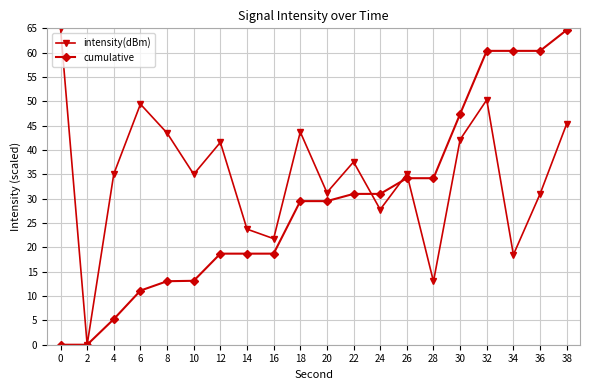

What are all the series names shown in the legend?

intensity(dBm), cumulative